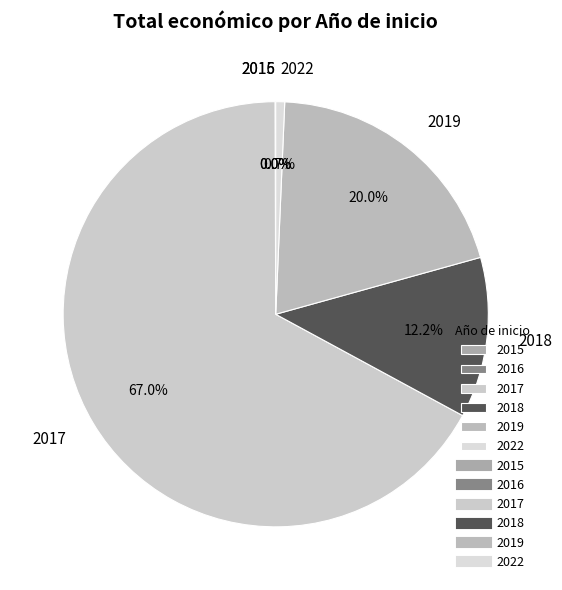

Which has a higher value, 2017 or 2018?

2017